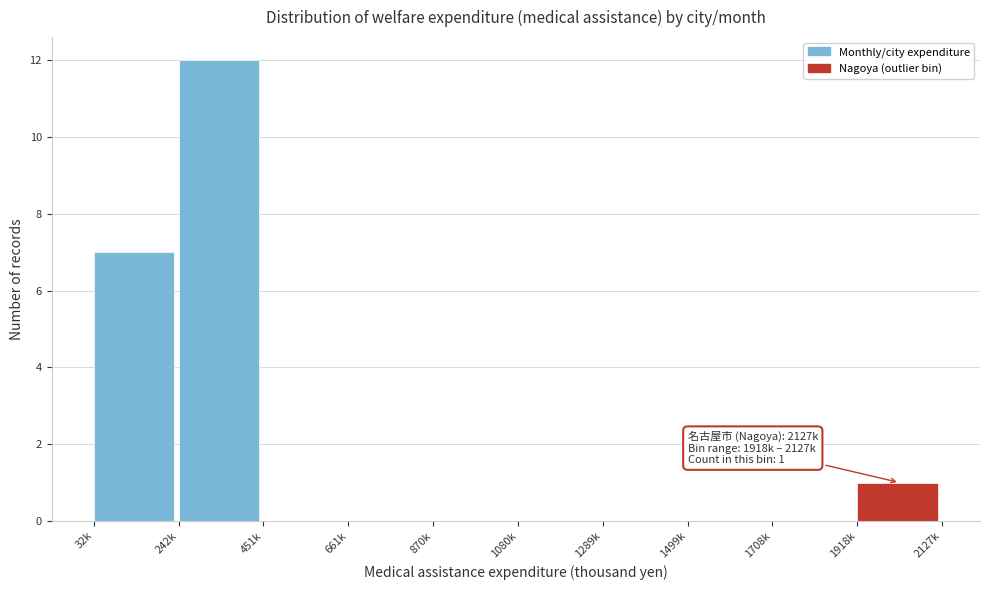

Reading left to right, list all the values displayed in this chart.

32k=7	242k=12	451k=0	661k=0	870k=0	1080k=0	1289k=0	1499k=0	1708k=0	1918k=1